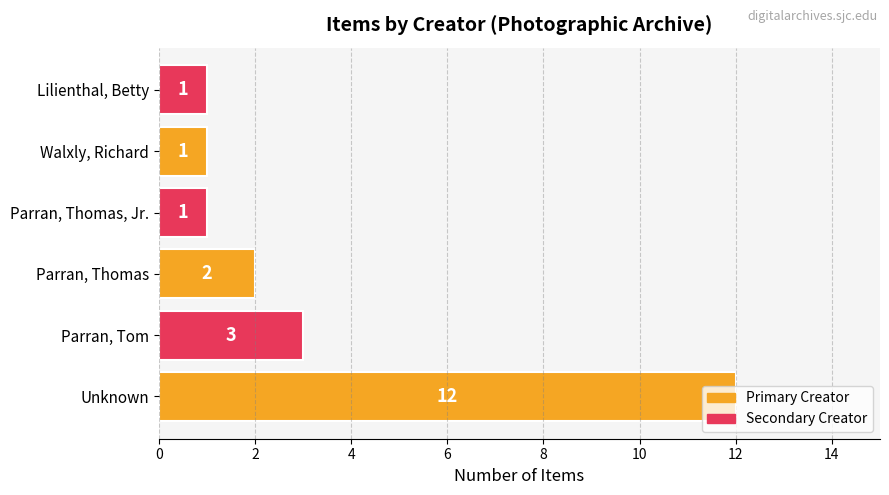

What is the maximum value shown in the chart?

12